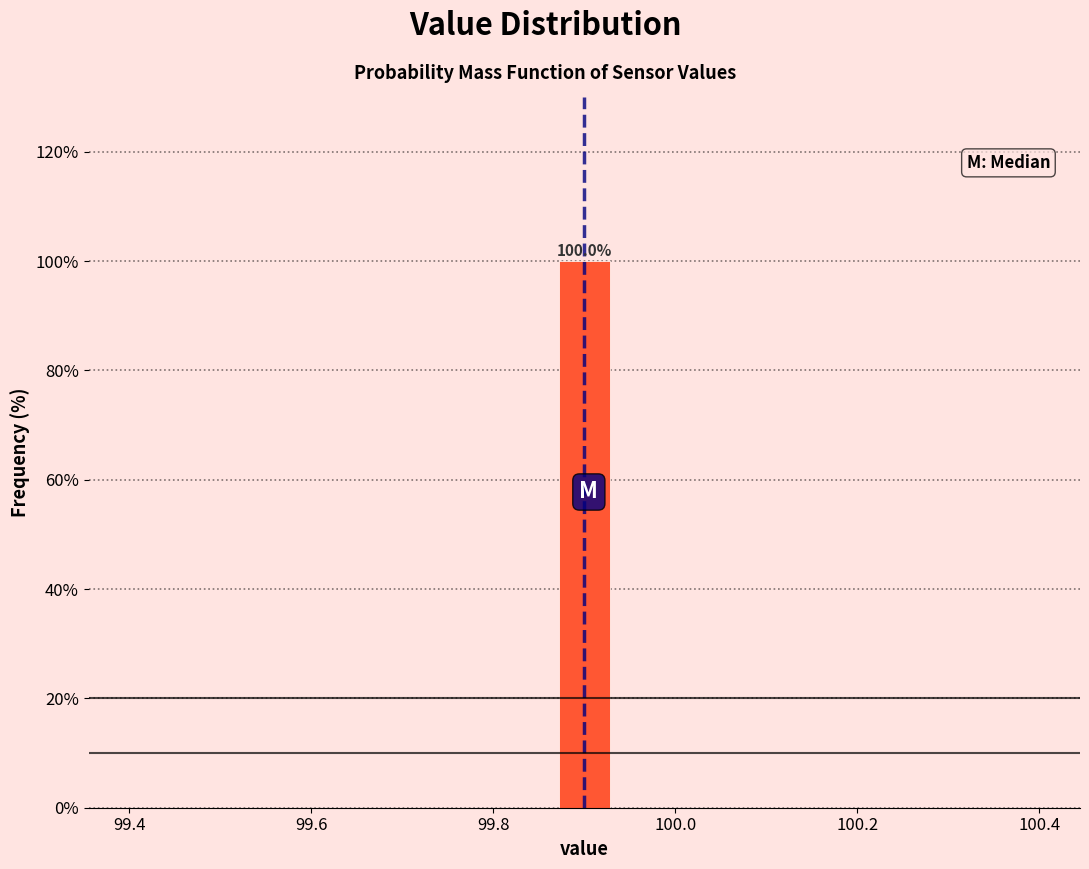

Around what value on the x-axis is the tallest bar? Give the approximate position of its centre, as read against the axis.

99.90